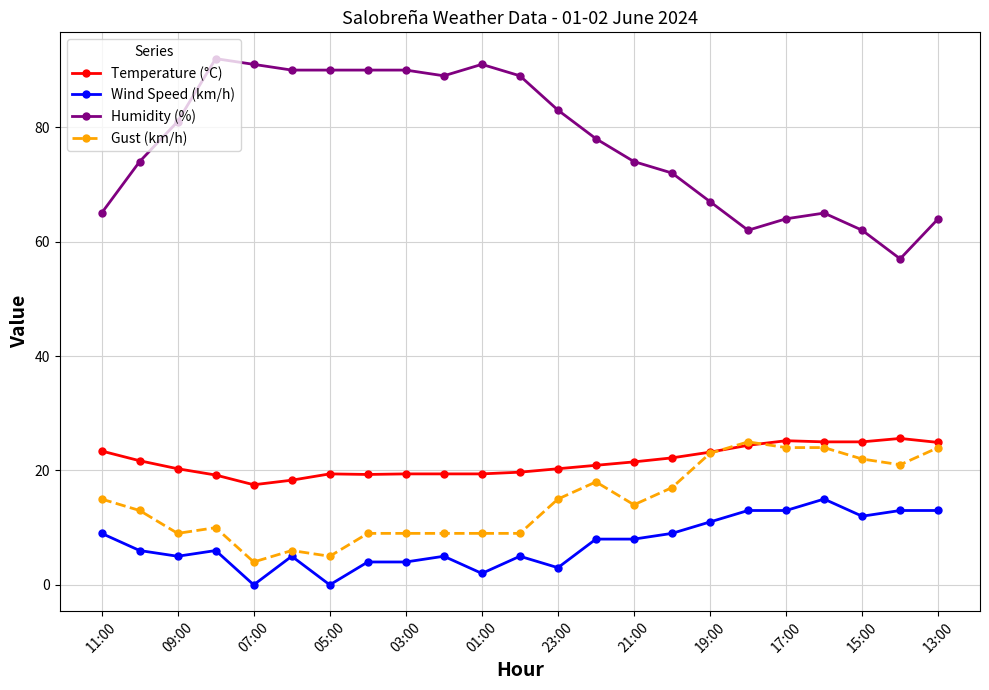

True or false: Temperature (°C) and Humidity (%) cross at least once.

False